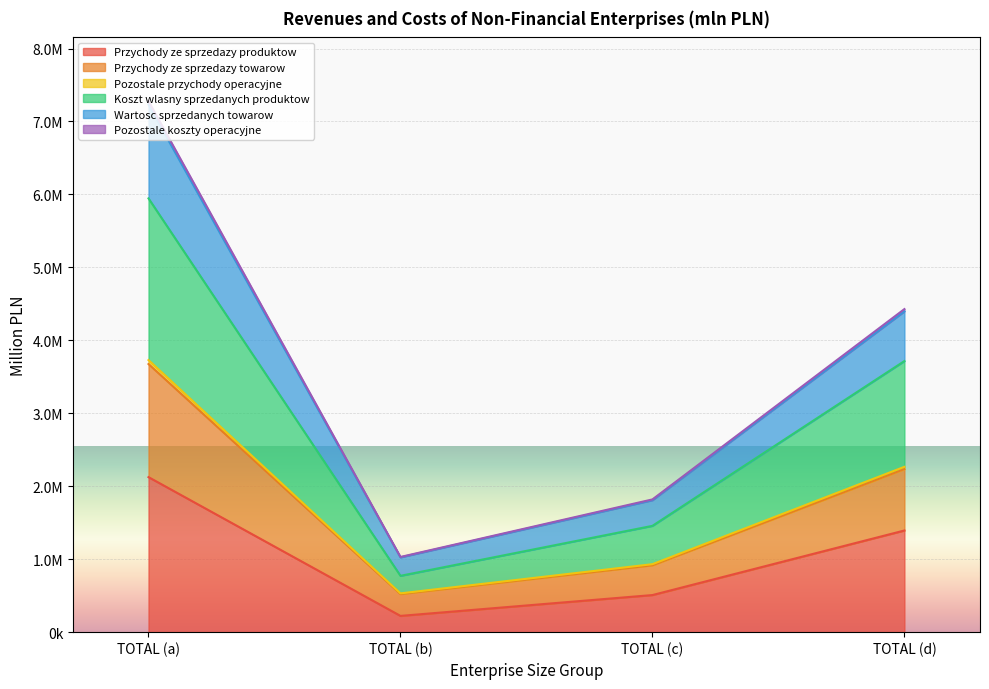

Reading right to left, list all the values displayed in this chart.

Przychody ze sprzedazy produktow: 1393618.1	508502.8	222924.1	2125044.9
Przychody ze sprzedazy towarow: 2266307.2	931740.6	531712.4	3729760.0
Pozostale przychody operacyjne: 4397563.3	1809469.8	1025455.7	7232488.5
Koszt wlasny sprzedanych produktow: 3715973.8	1457227.4	772407.6	5945608.6
Wartosc sprzedanych towarow: 2235930.4	917053.5	522281.1	3675264.9
Pozostale koszty operacyjne: 4428275.7	1819596.3	1030814.3	7278686.1